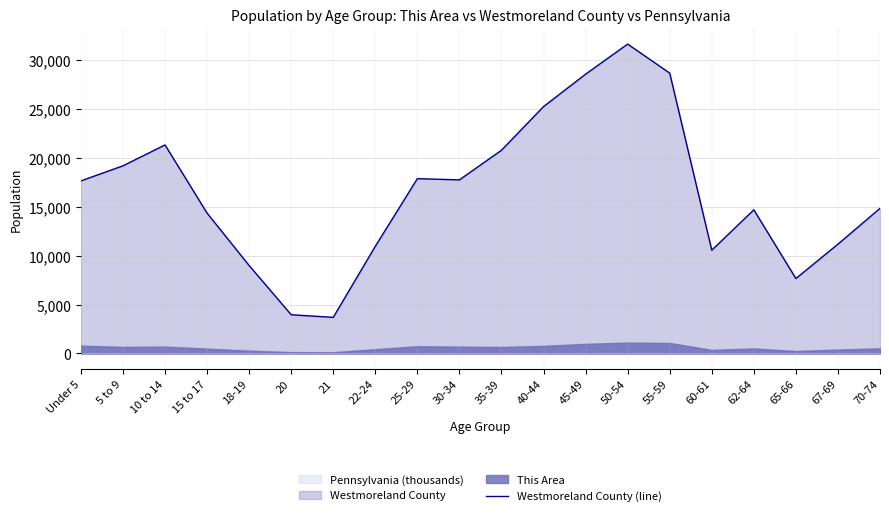

List the labels in order of value, largest first.

50-54, 55-59, 45-49, 40-44, 10 to 14, 35-39, 5 to 9, 25-29, 30-34, Under 5, 70-74, 62-64, 15 to 17, 67-69, 22-24, 60-61, 18-19, 65-66, 20, 21